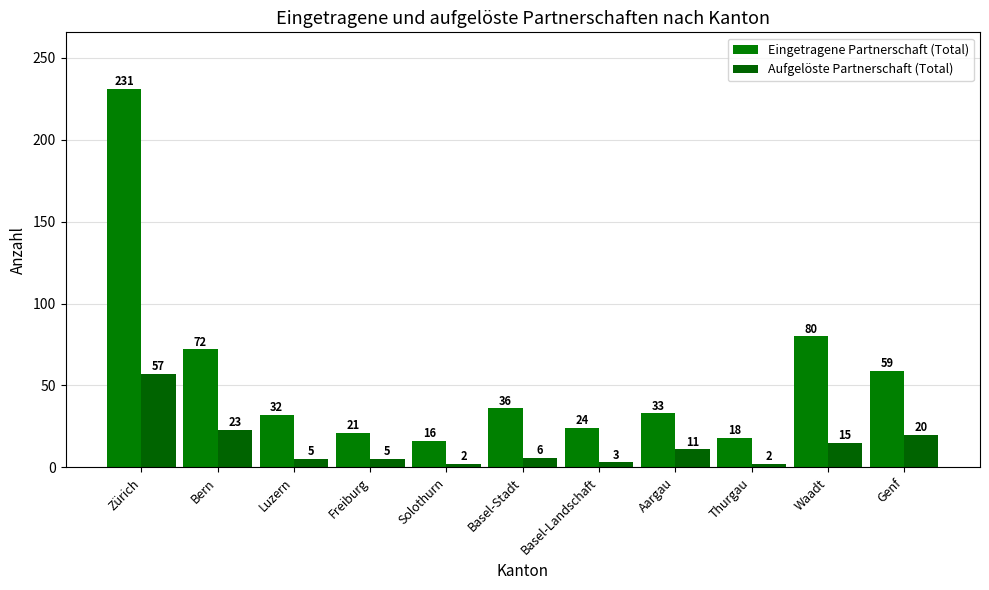

What is the difference between the highest and lowest values at Waadt?

65